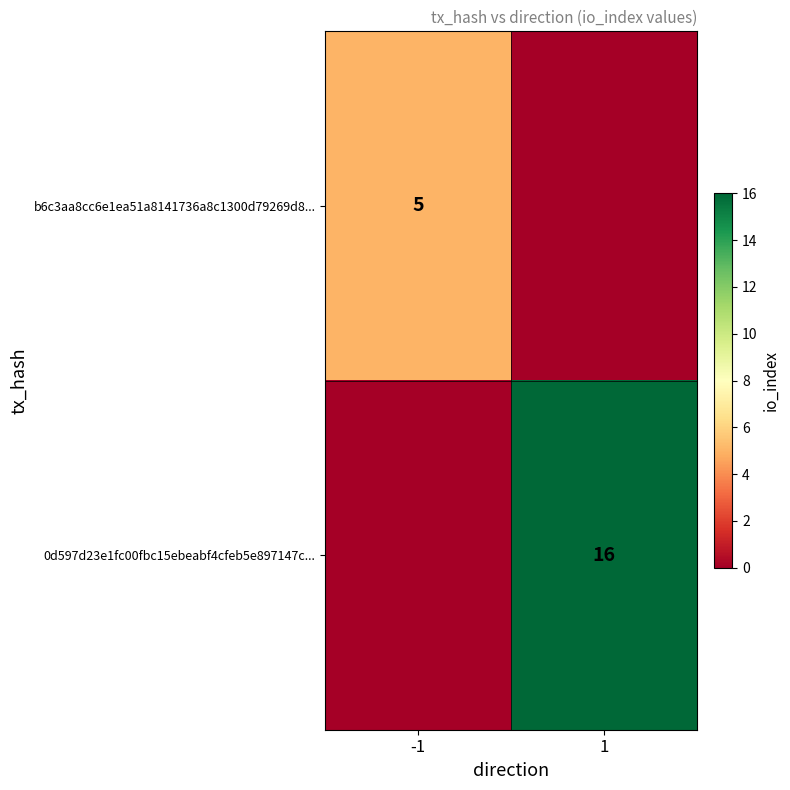

Count the number of categories in the chart.

2